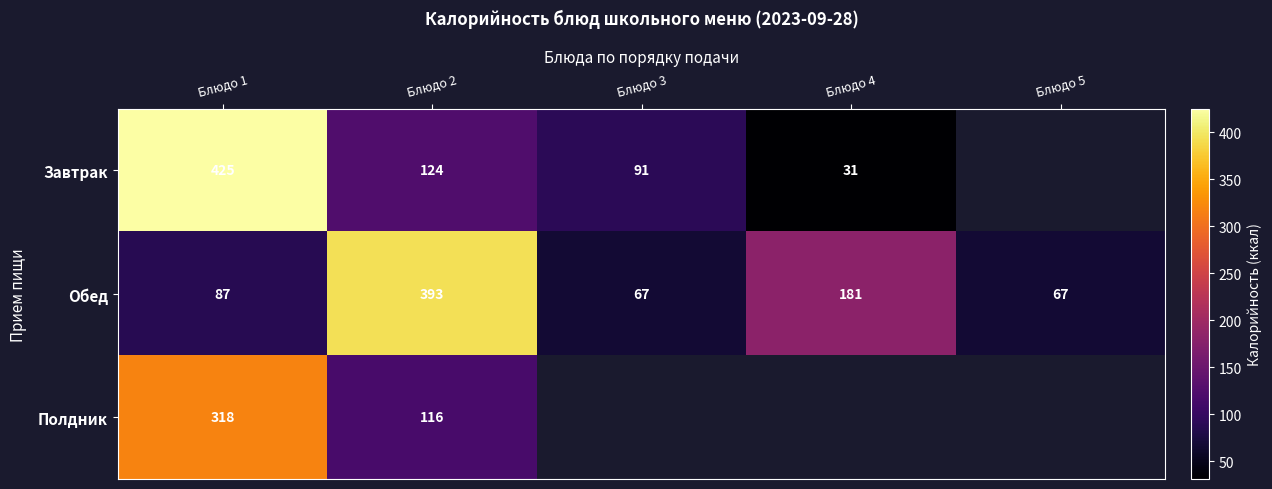

At Блюдо 1, list the series in order from smallest to largest.

Обед, Полдник, Завтрак